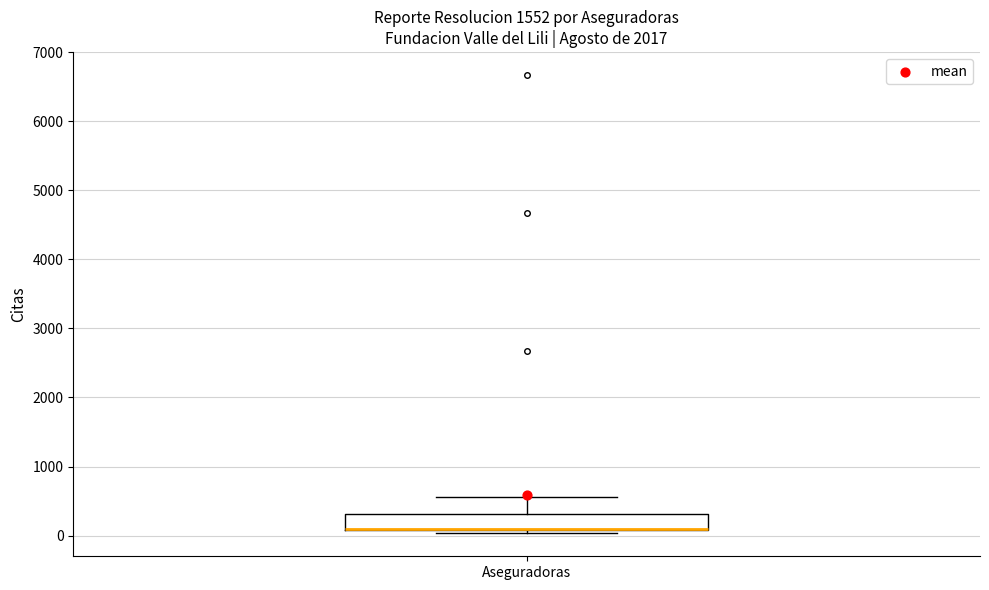

Where does the upper whisker of the box for Aseguradoras end on the y-axis? The values are not printed on the chart, so give them approximately, as read against the axis.

600